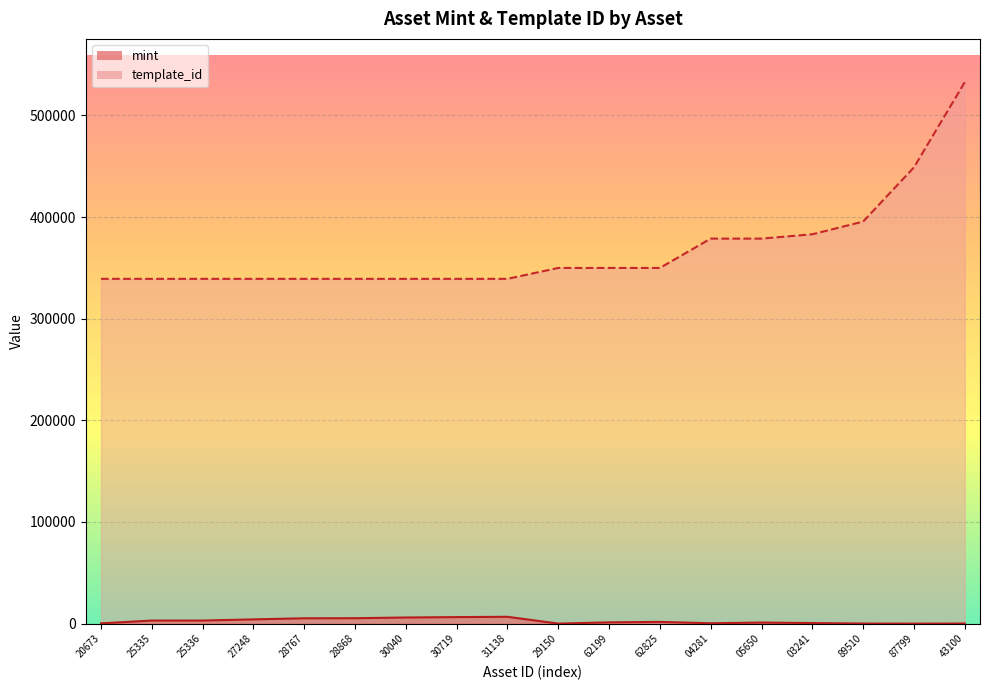

At which label does mint reach its minimum?

87799